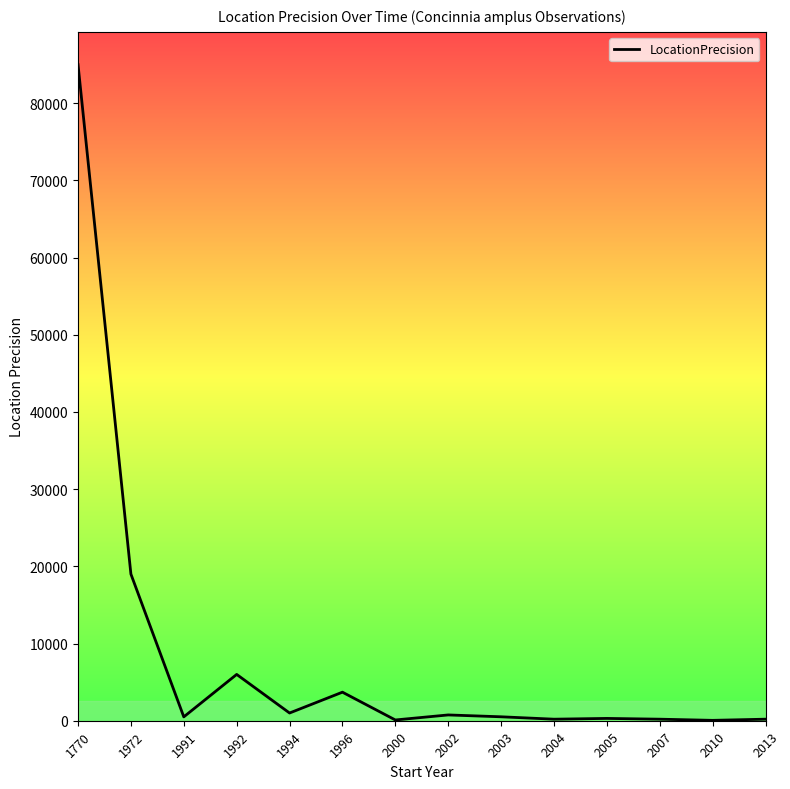

What value does the data have at 1770?

85000